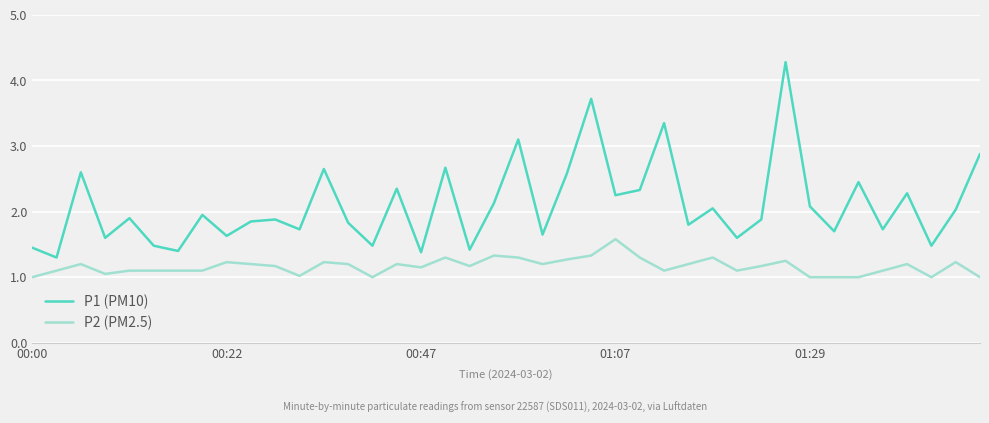

What is the difference between the maximum and minimum values in the P2 (PM2.5) series?

0.6